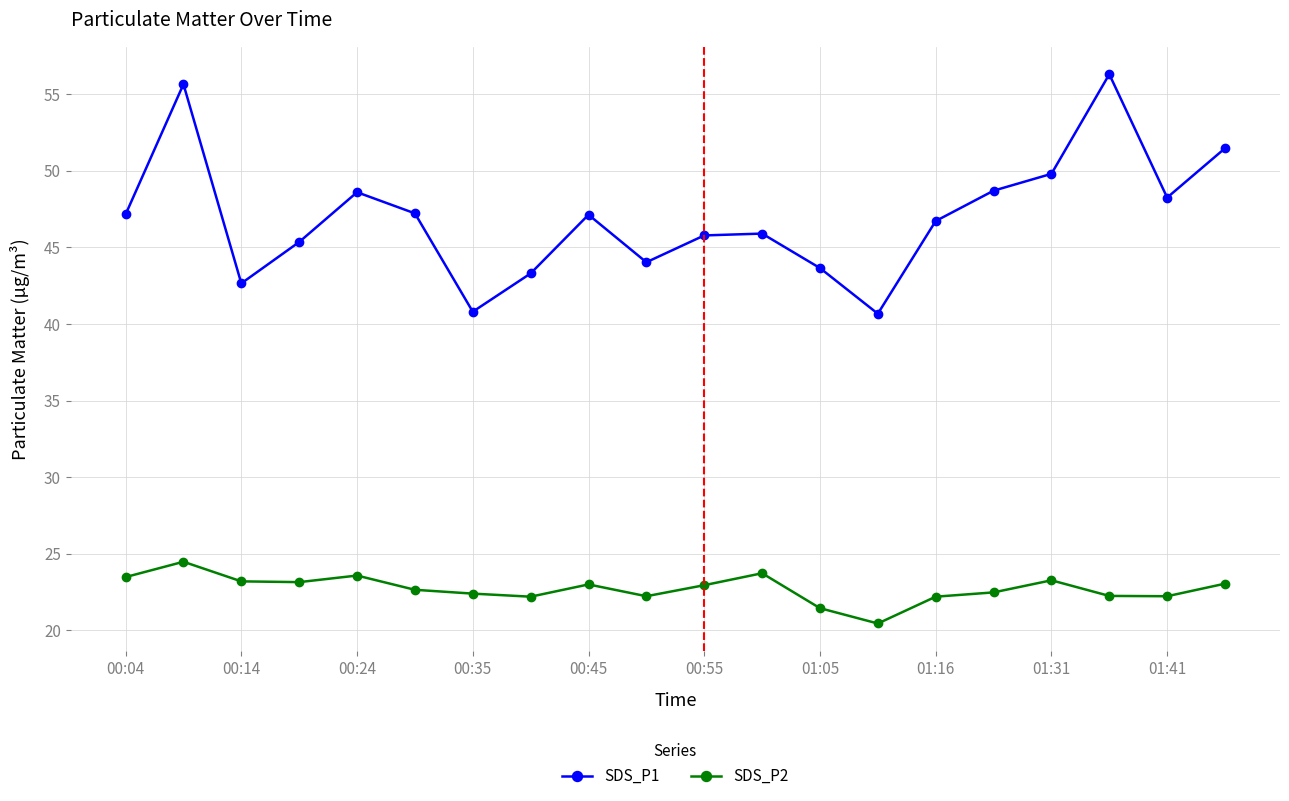

True or false: SDS_P1 and SDS_P2 cross at least once.

False